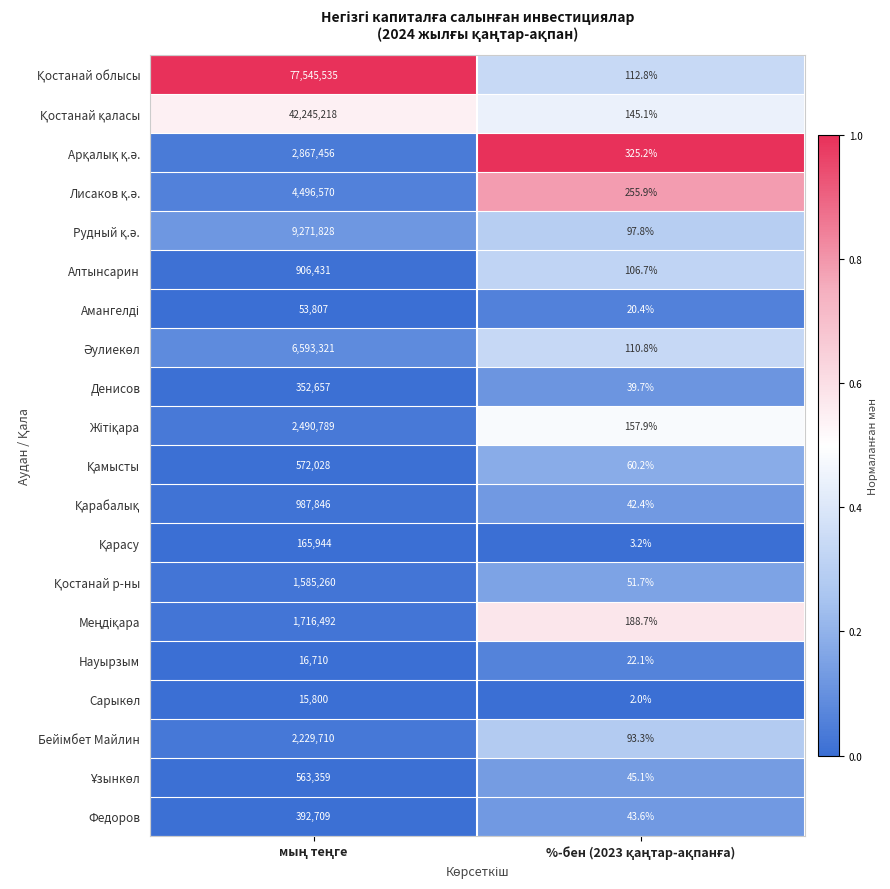

What is the maximum value shown in the chart?

77545535.0